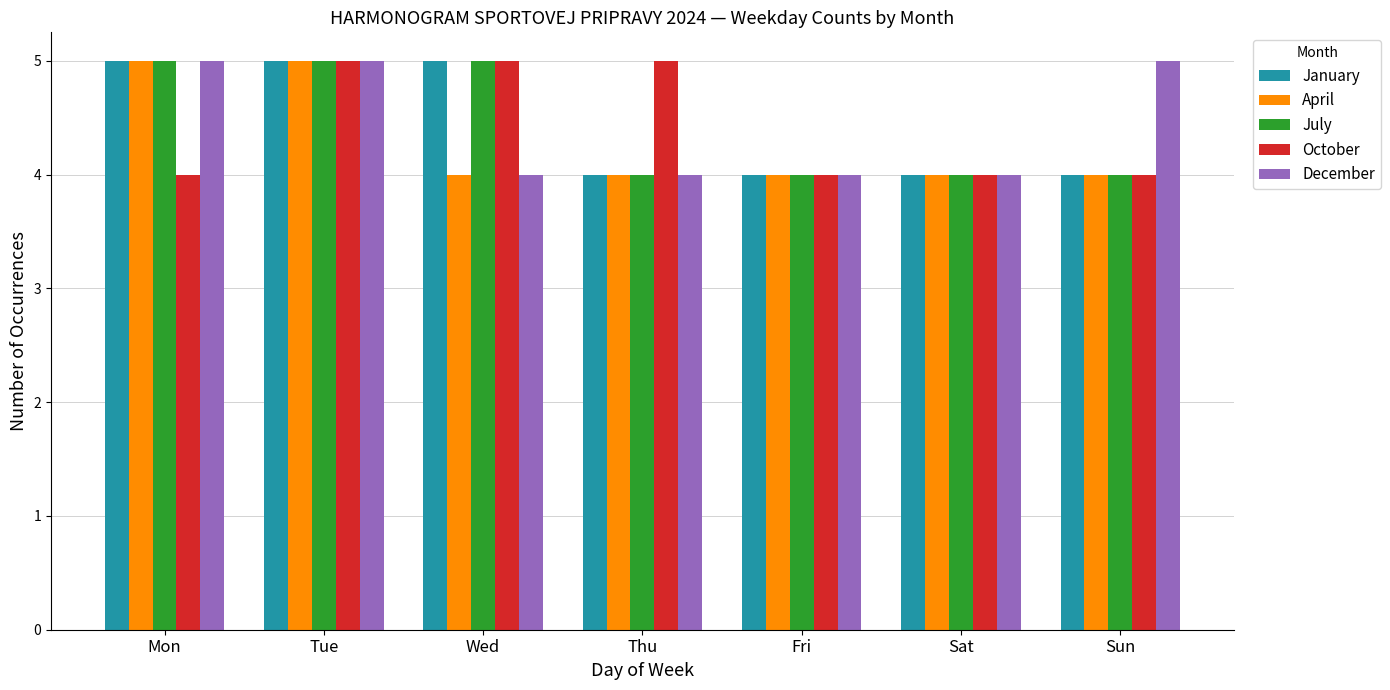

What is the lowest value of the December series?

4